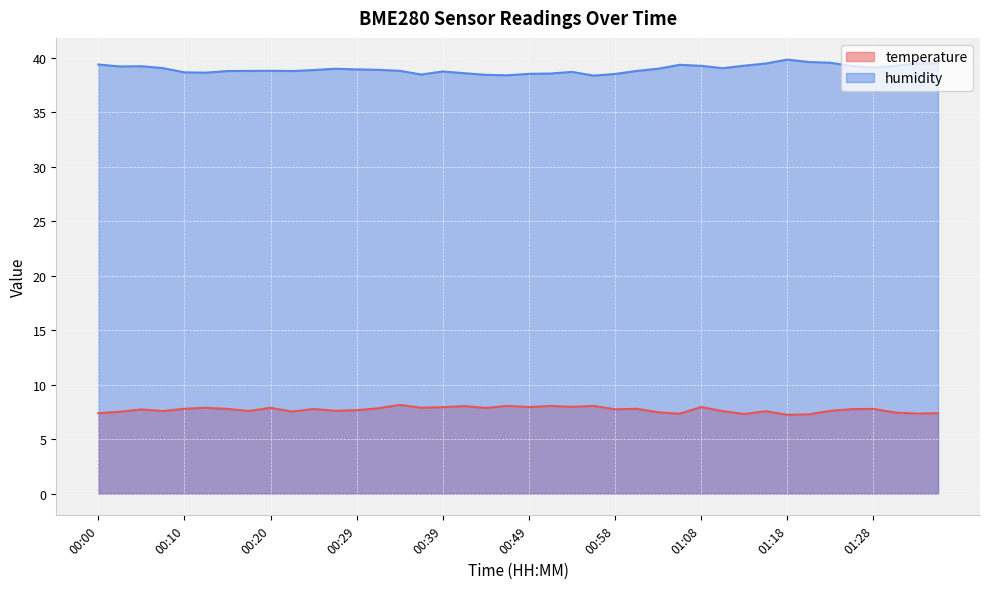

What is the lowest value of the temperature series?

7.2